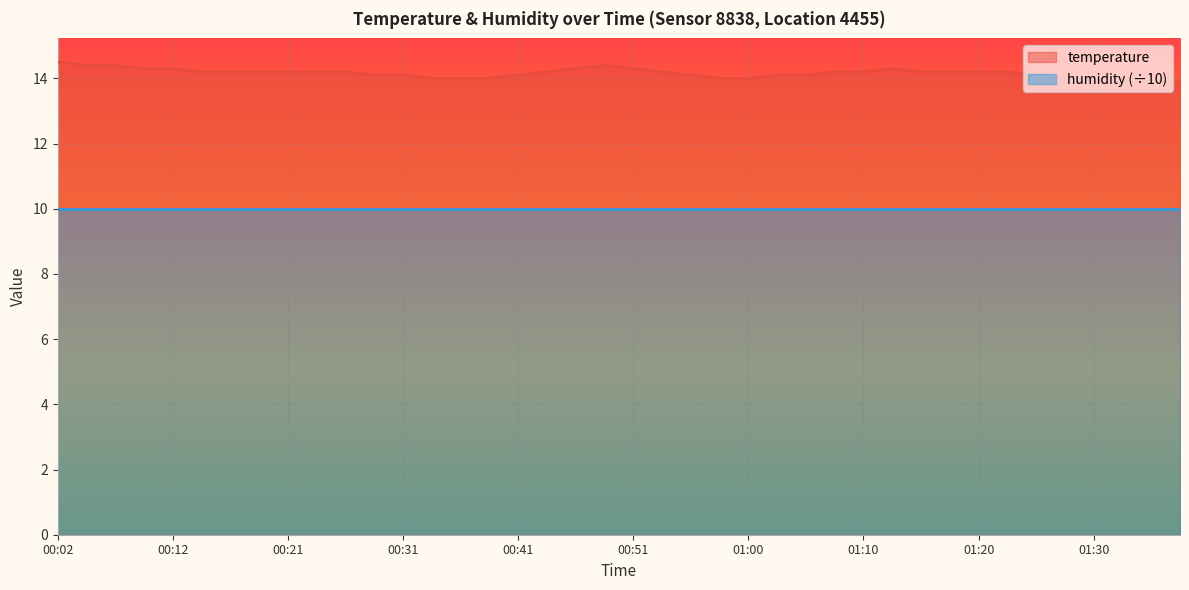

How many categories are shown in the chart?

40